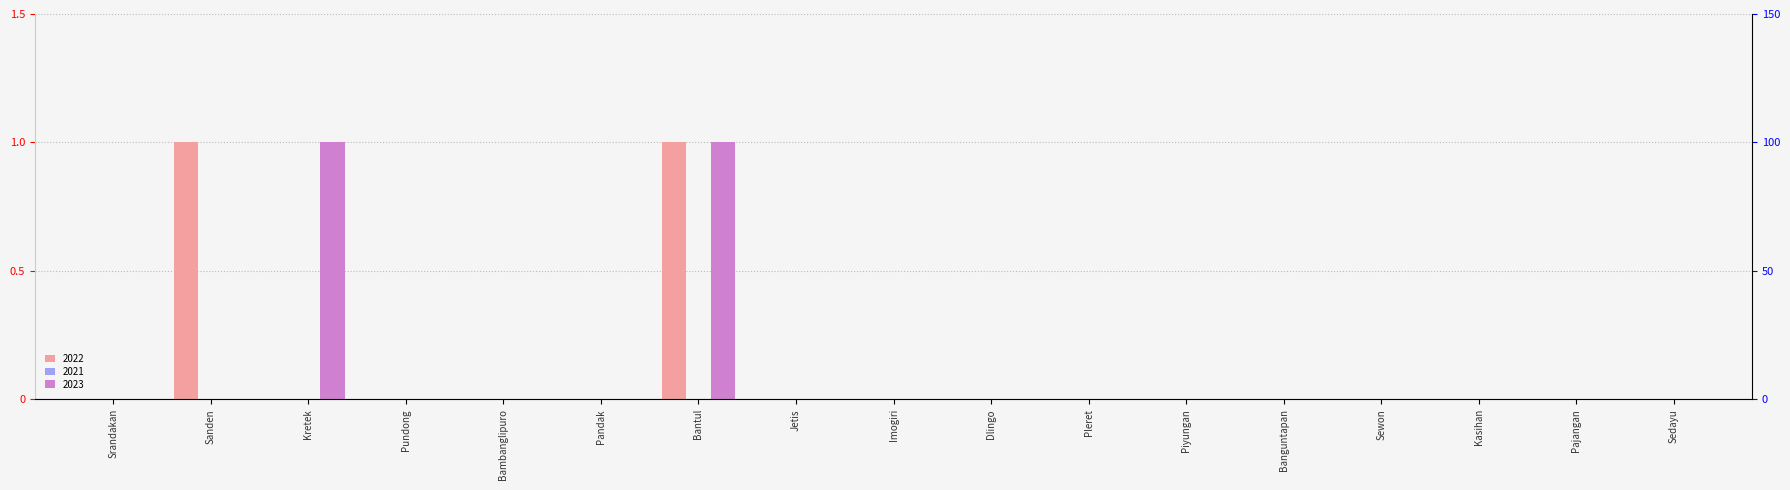

The 2023 series shows 0 at Srandakan. True or false?

True